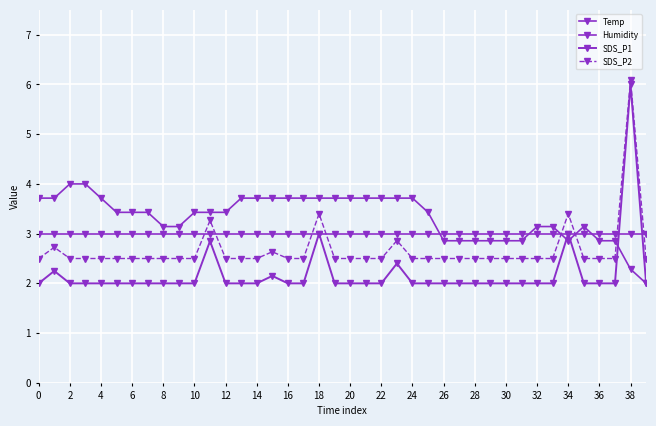

How many lines are shown in the chart?

4